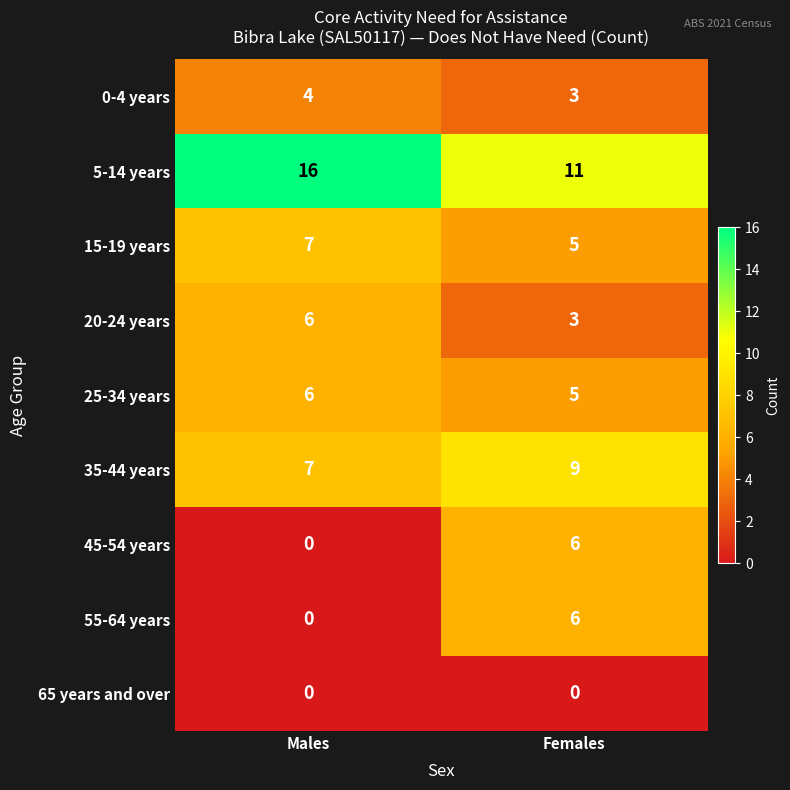

True or false: 15-19 years has a value of 5 at Females.

True